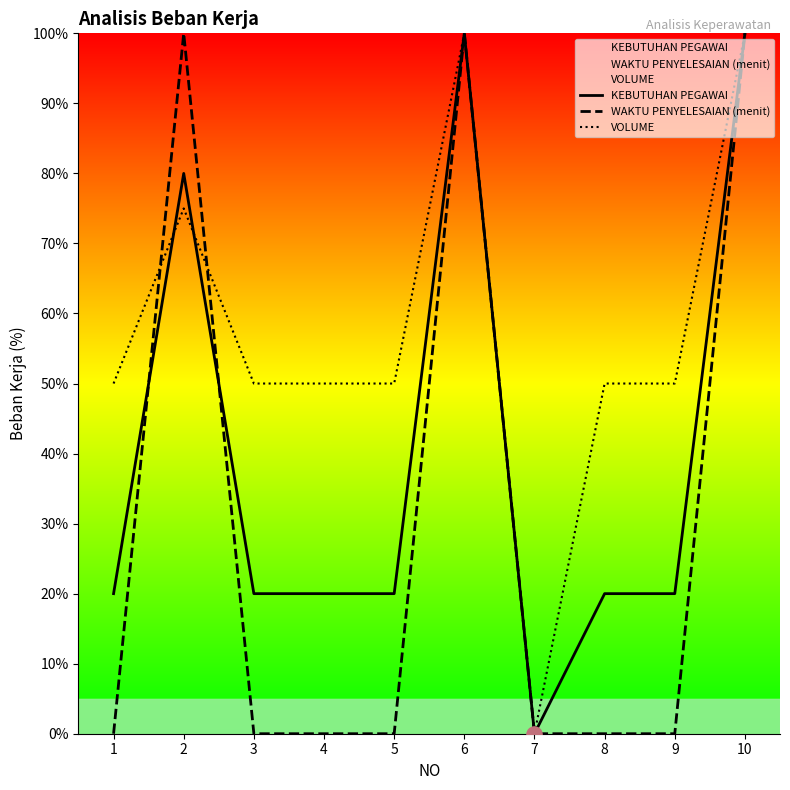

At how many categories does at least one series exceed 2?

9